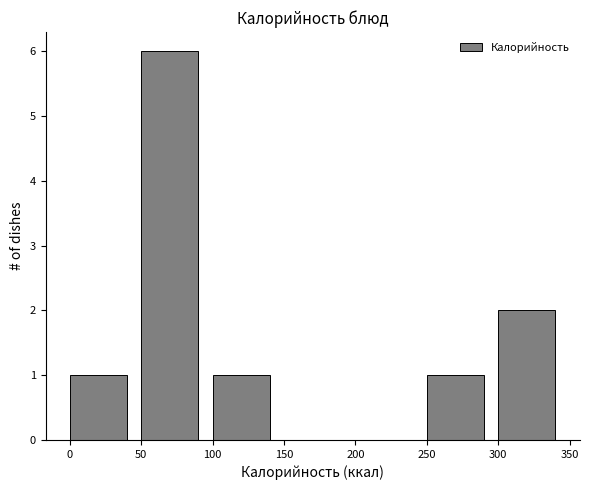

Reading left to right, list every bar in this chart as the range it spans on the x-axis followed by its height. The values are not printed on the chart, so give them approximately, as read against the axis.

0 to 50: 1
50 to 100: 6
100 to 150: 1
150 to 200: 0
200 to 250: 0
250 to 300: 1
300 to 350: 2